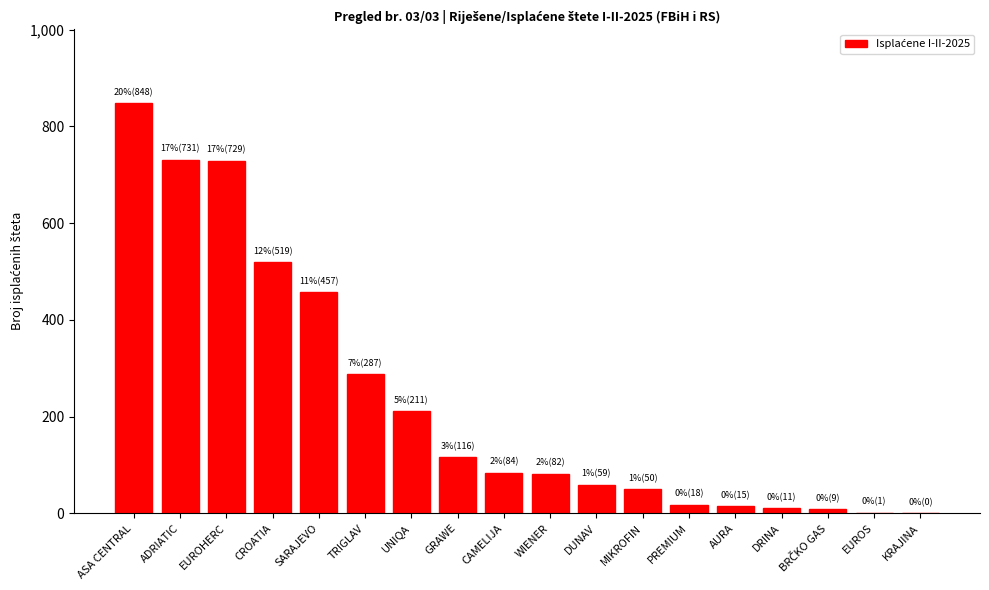

What is the sum of the values at DUNAV and CAMELIJA?

143